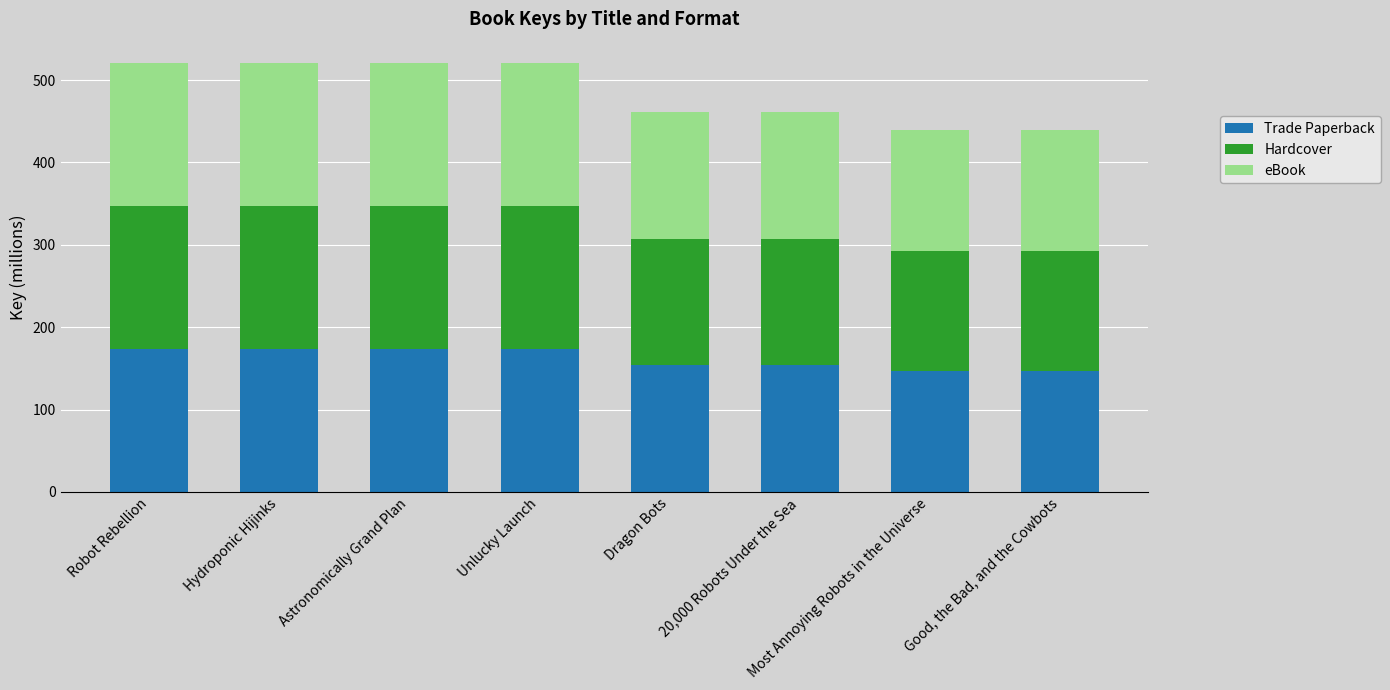

What is the total value across all series at Most Annoying Robots in the Universe?

439.2